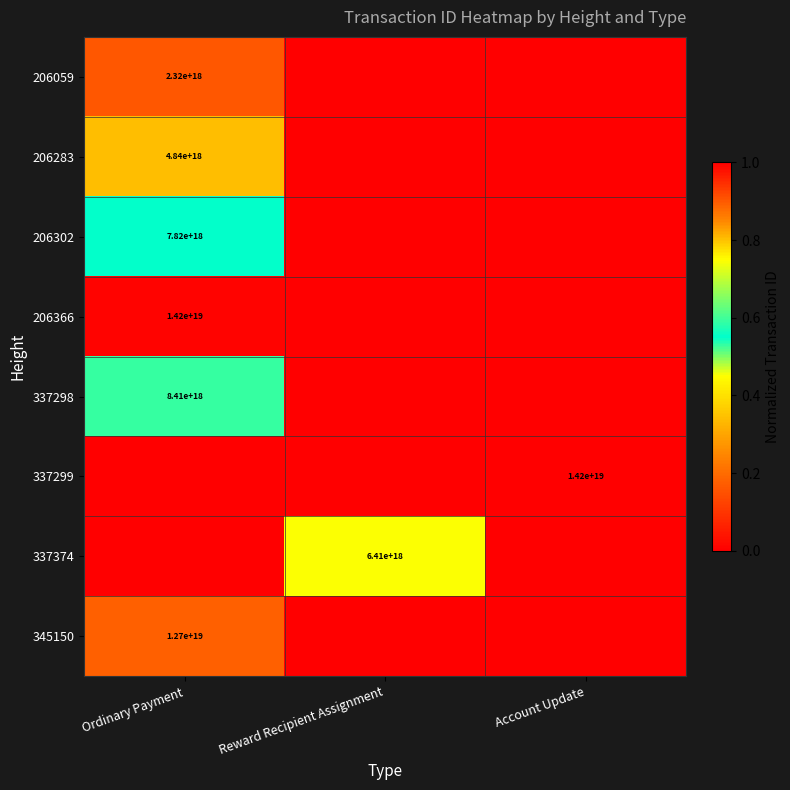

True or false: 206366 has a value of 14200000000000000000 at Ordinary Payment.

True